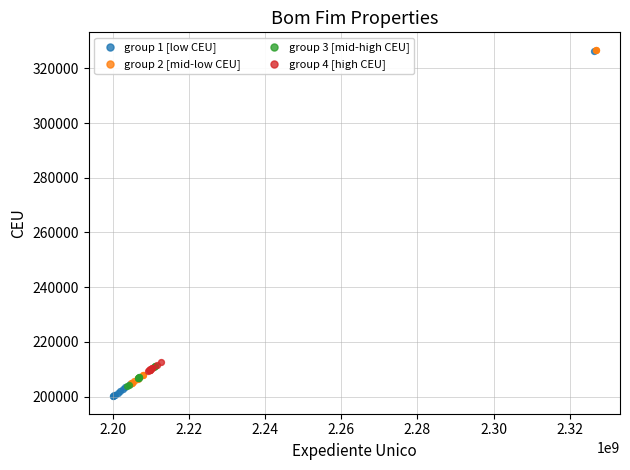

What are all the series names shown in the legend?

group 1 [low CEU], group 2 [mid-low CEU], group 3 [mid-high CEU], group 4 [high CEU]